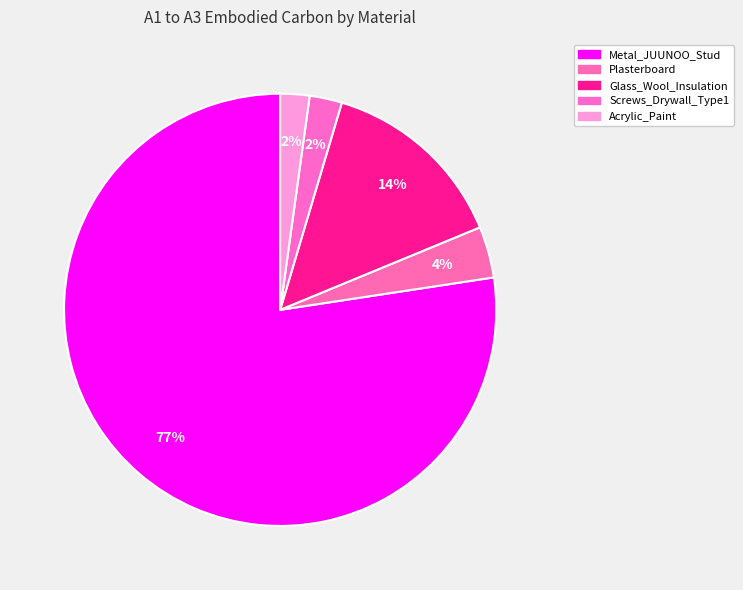

What percentage is NOT represented by Glass_Wool_Insulation?

85.8%